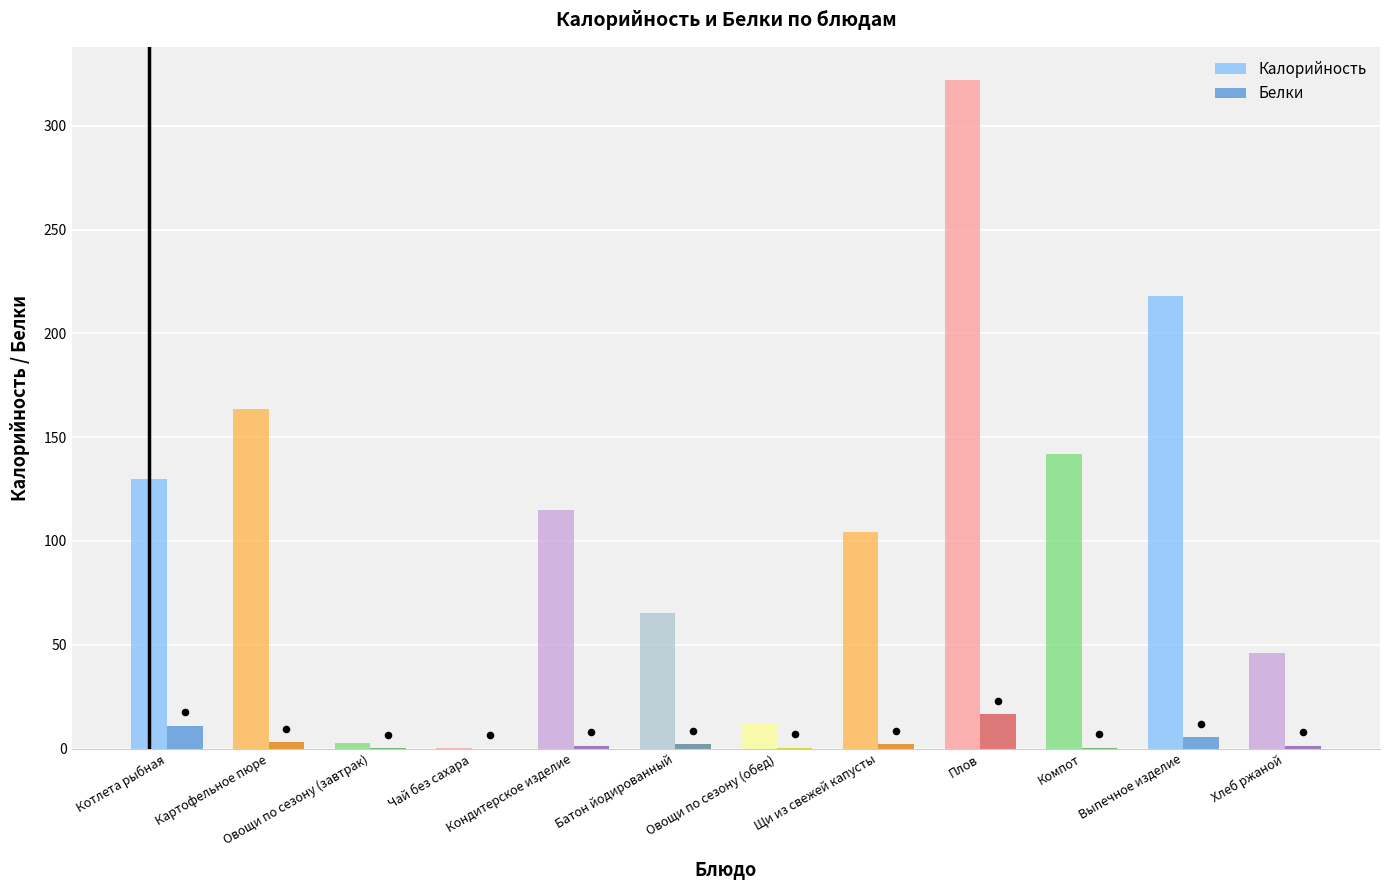

Which series has the largest total across all categories?

Калорийность